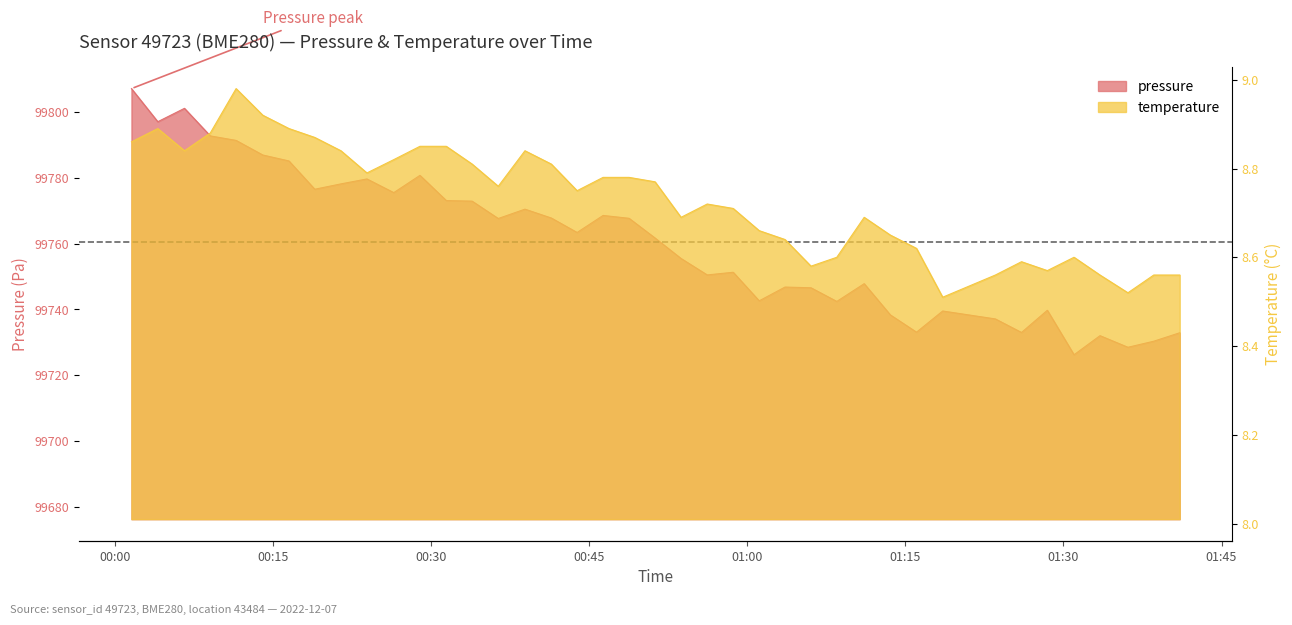

In pressure, how many points are lower than both neighbors (excluding endpoints)?

12